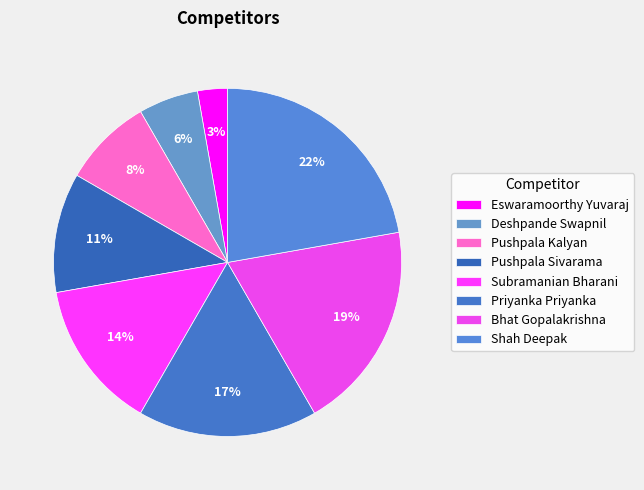

What is the largest slice in the pie chart?

Shah Deepak